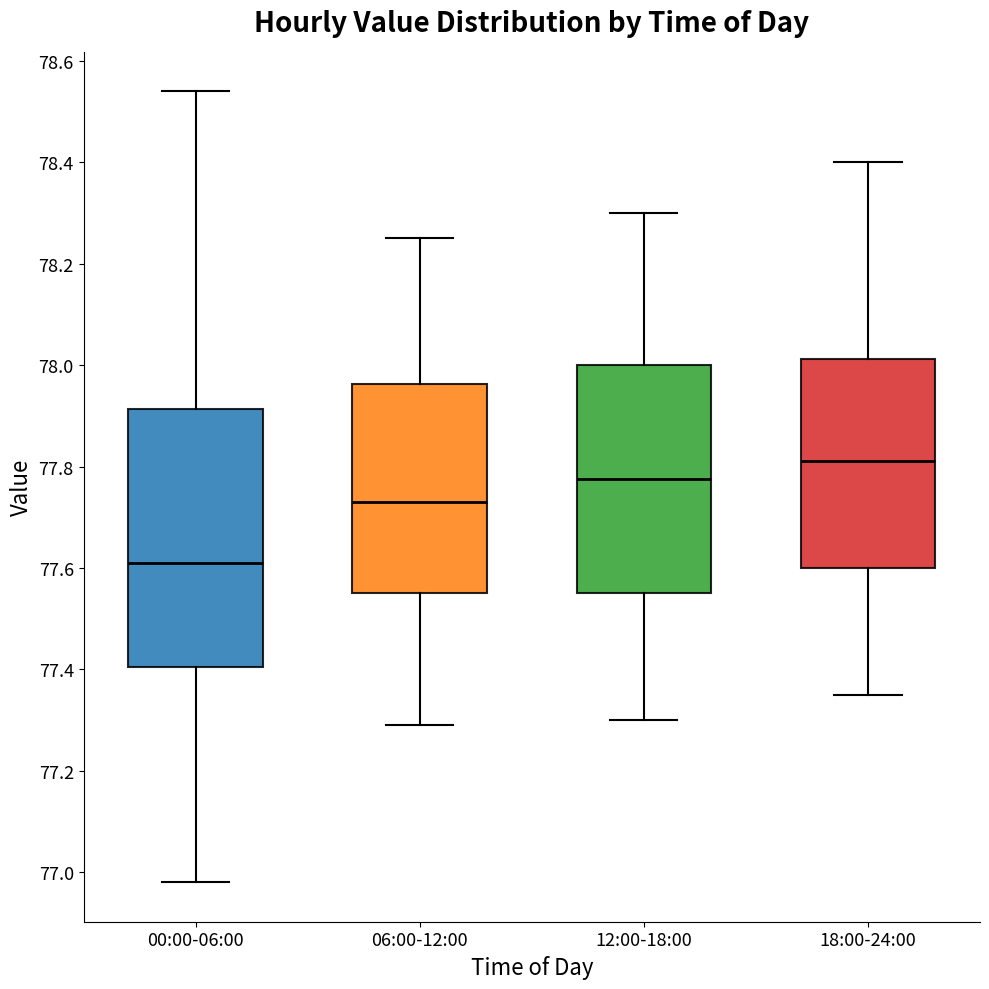

Reading left to right, transcribe this box plot: for each box, give where its median line is, the range the box spans, and where its two whiskers end, as read against the y-axis. The values are not printed on the chart, so give them approximately, as read against the axis.

00:00-06:00: median 77.62, box 77.40 to 77.92, whiskers 76.98 to 78.54
06:00-12:00: median 77.74, box 77.56 to 77.96, whiskers 77.30 to 78.26
12:00-18:00: median 77.78, box 77.56 to 78.00, whiskers 77.30 to 78.30
18:00-24:00: median 77.82, box 77.60 to 78.02, whiskers 77.36 to 78.40